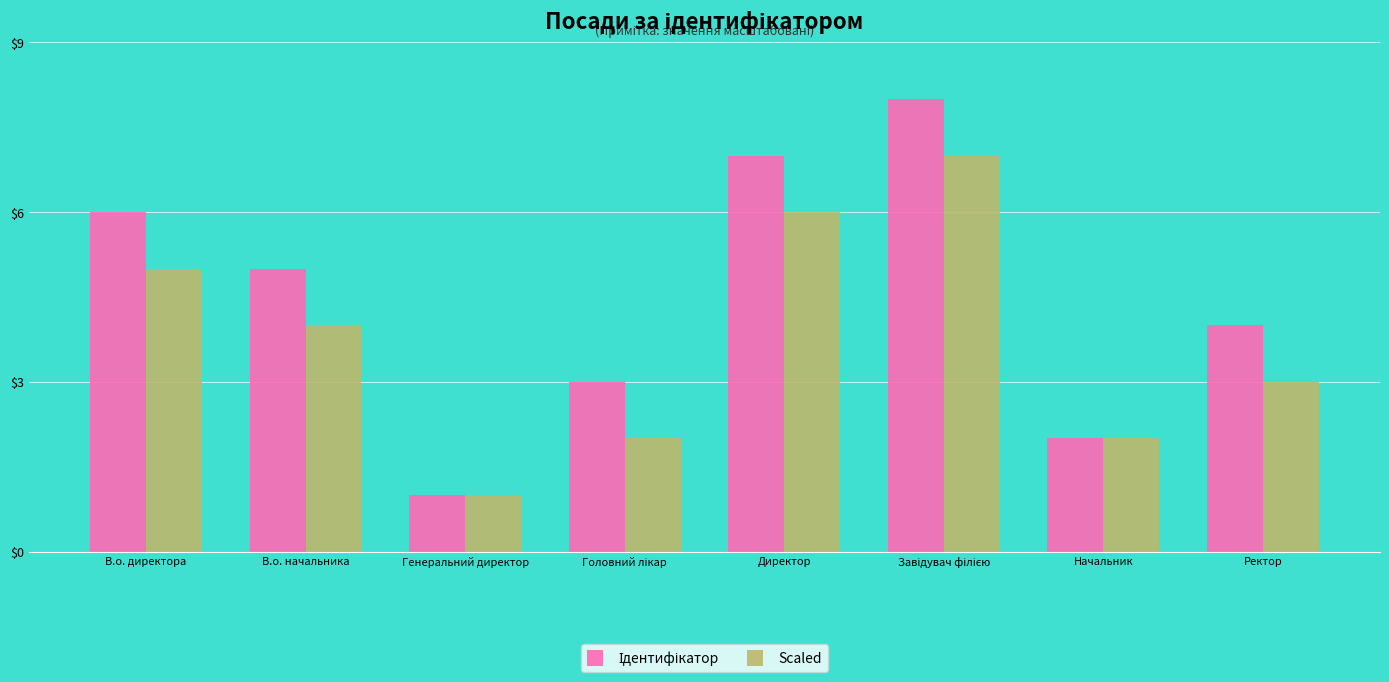

True or false: Scaled has a value of 6 at Директор.

True